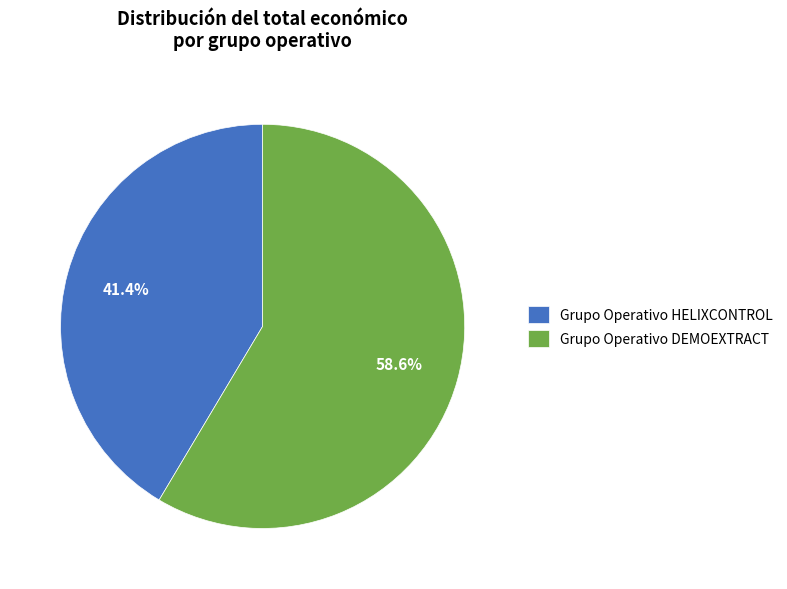

Combined, what portion of the pie is Grupo Operativo DEMOEXTRACT and Grupo Operativo HELIXCONTROL?

100.0%